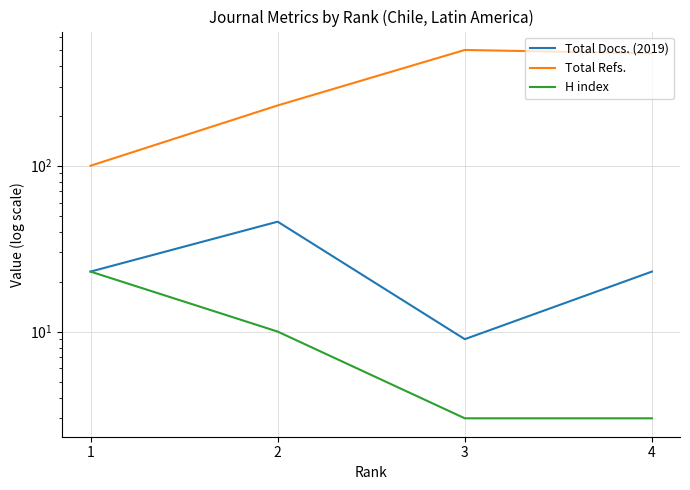

Which series changed the most between 1 and 2?

Total Refs.